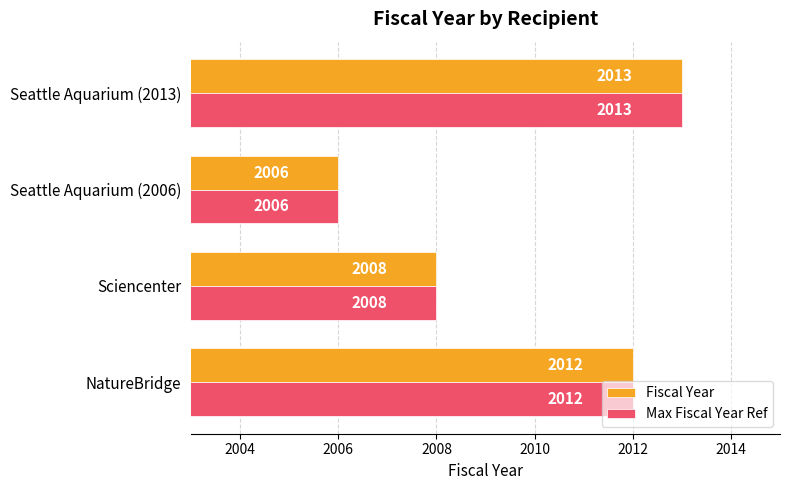

At which category is the sum across all series the highest?

Seattle Aquarium (2013)